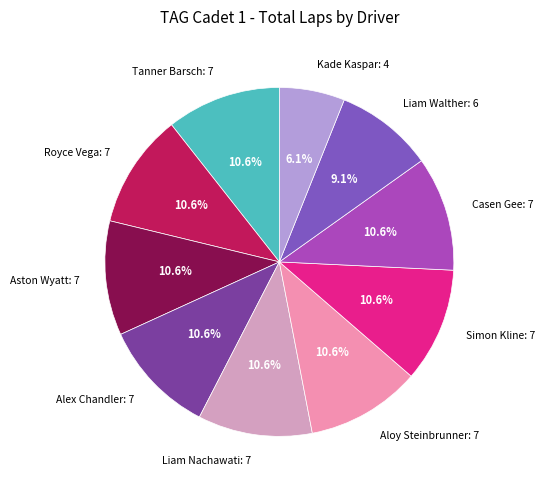

Is there any slice that represents more than half of the pie?

No